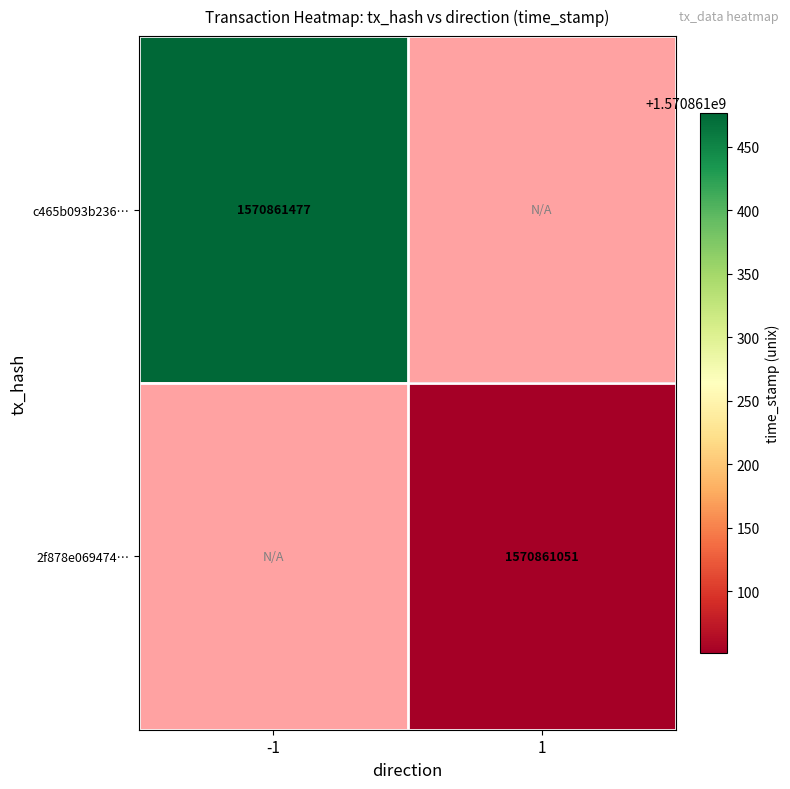

How many data points does each series have?

2